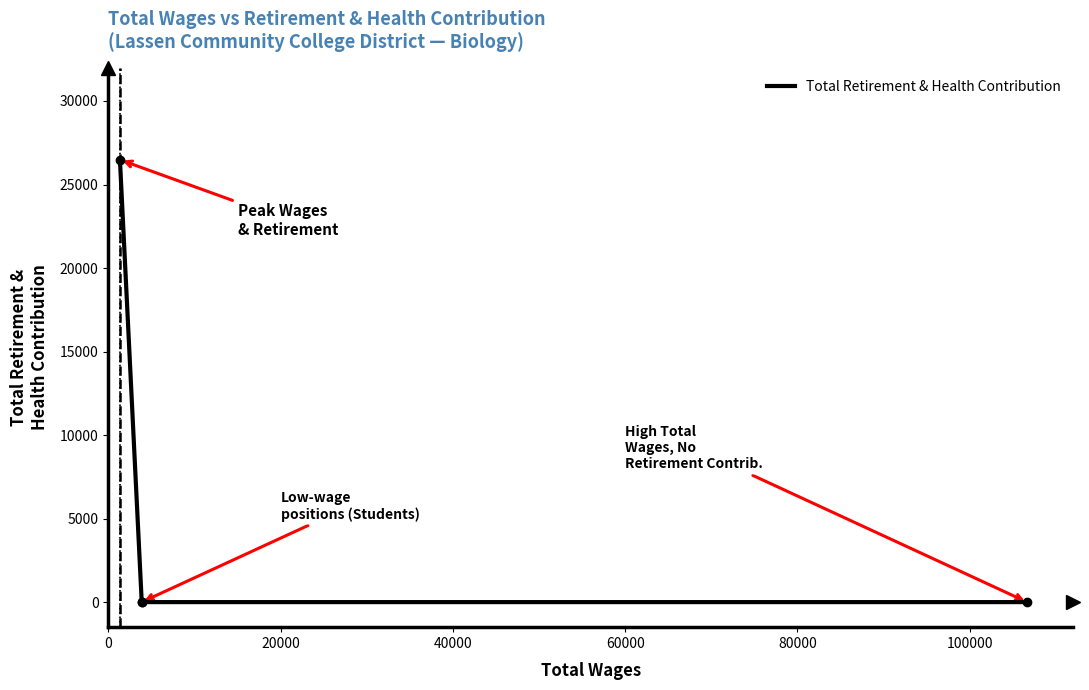

What is the maximum value shown in the chart?

26482